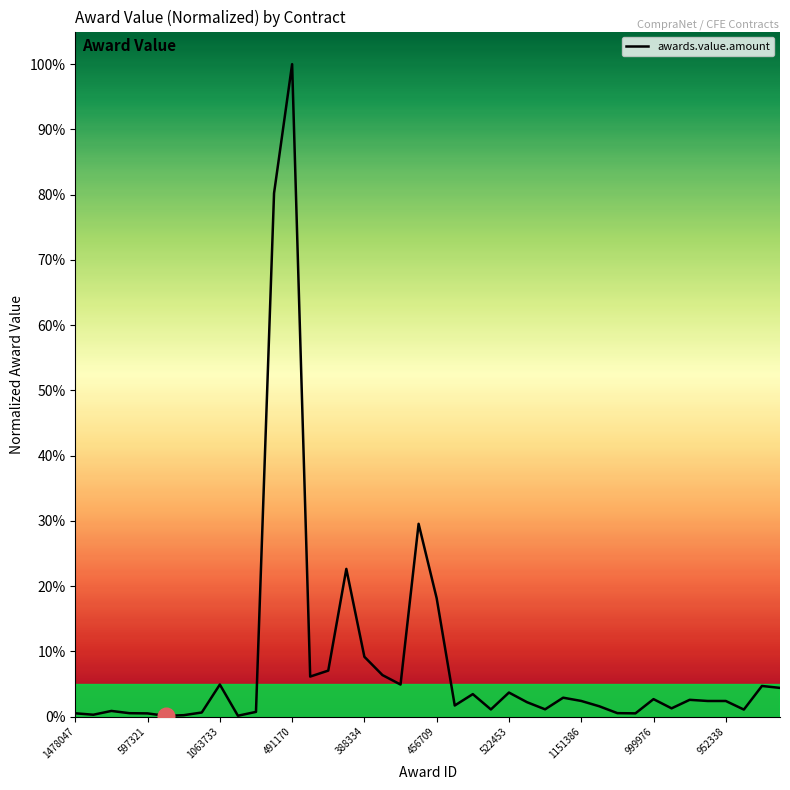

Reading left to right, what are all the values shown in this chart?

0.0	0.0	0.0	0.0	0.0	0.0	0.0	0.0	0.0	0.0	0.0	0.8	1.0	0.1	0.1	0.2	0.1	0.1	0.0	0.3	0.2	0.0	0.0	0.0	0.0	0.0	0.0	0.0	0.0	0.0	0.0	0.0	0.0	0.0	0.0	0.0	0.0	0.0	0.0	0.0